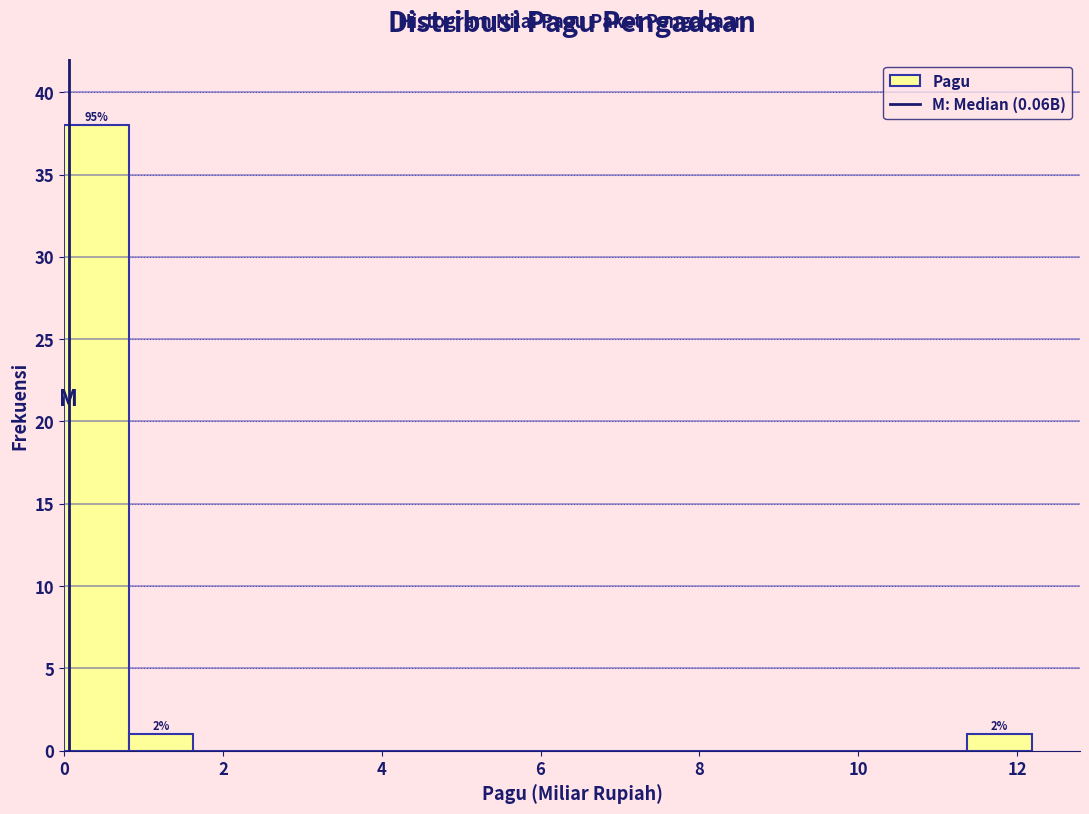

Which range on the x-axis has the tallest bar?

0.0 to 0.8